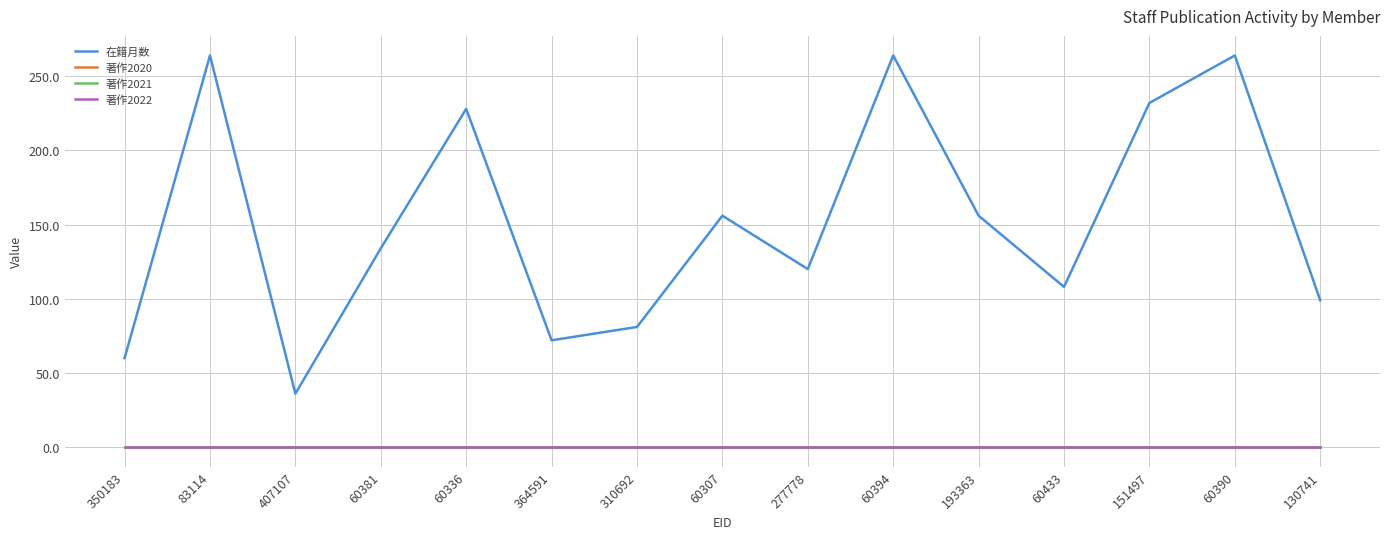

At 60390, list the series in order from smallest to largest.

著作2020, 著作2021, 著作2022, 在籍月数